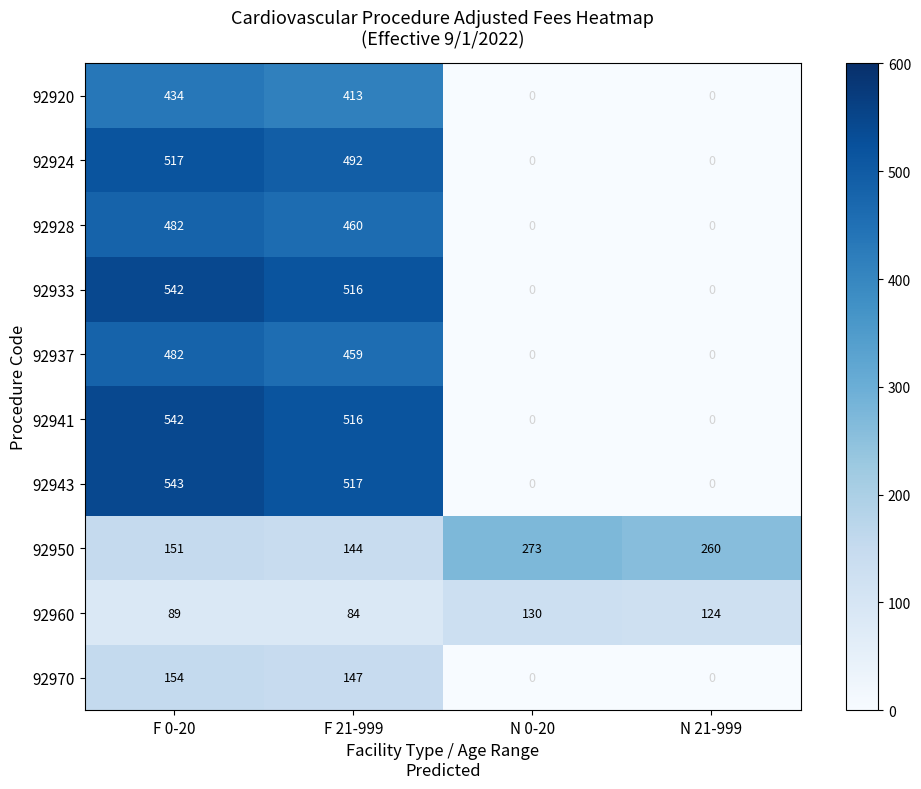

Which series has the largest total across all categories?

92943